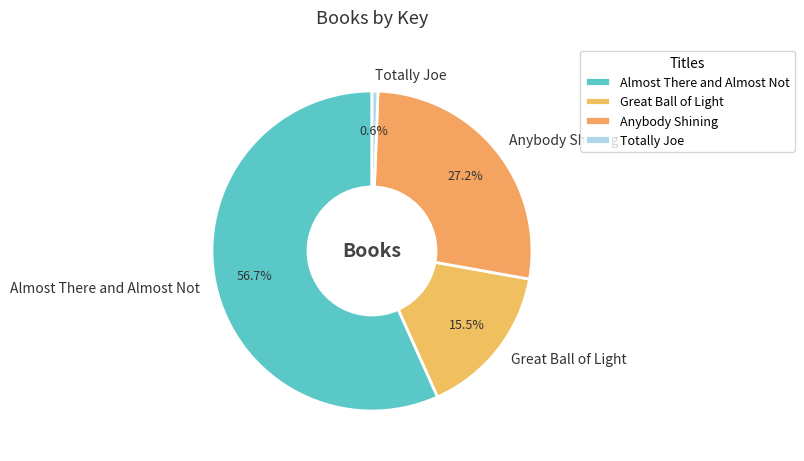

Is Totally Joe the majority of the pie?

No